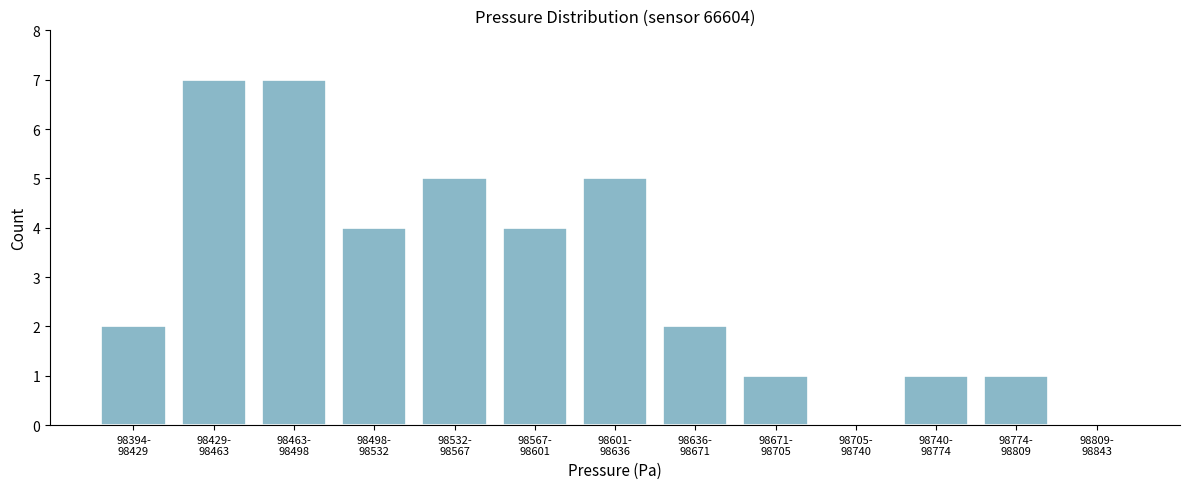

What is the maximum value shown in the chart?

7